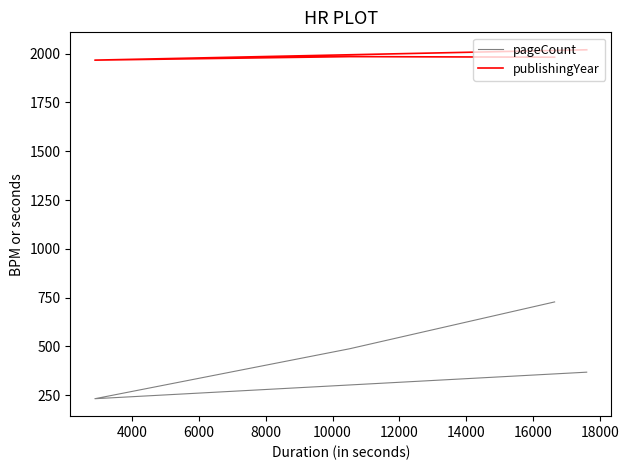

True or false: pageCount has more than 0 points higher than both neighbors.

False